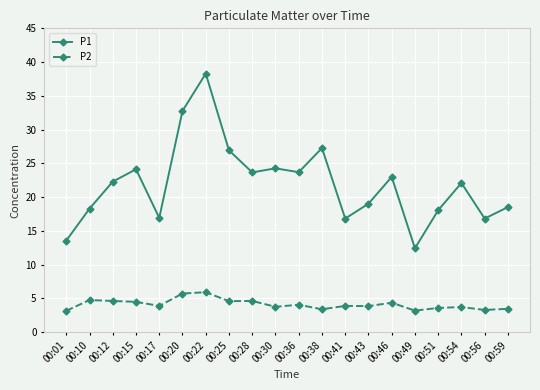

At how many categories does at least one series exceed 26?

4